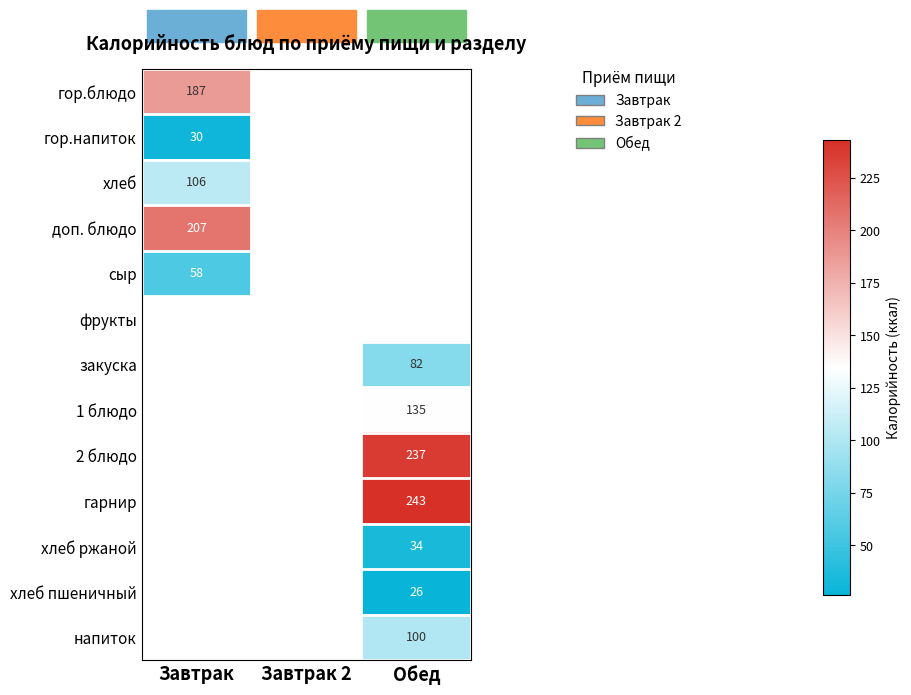

Which label corresponds to the smallest value in the chart?

Обед